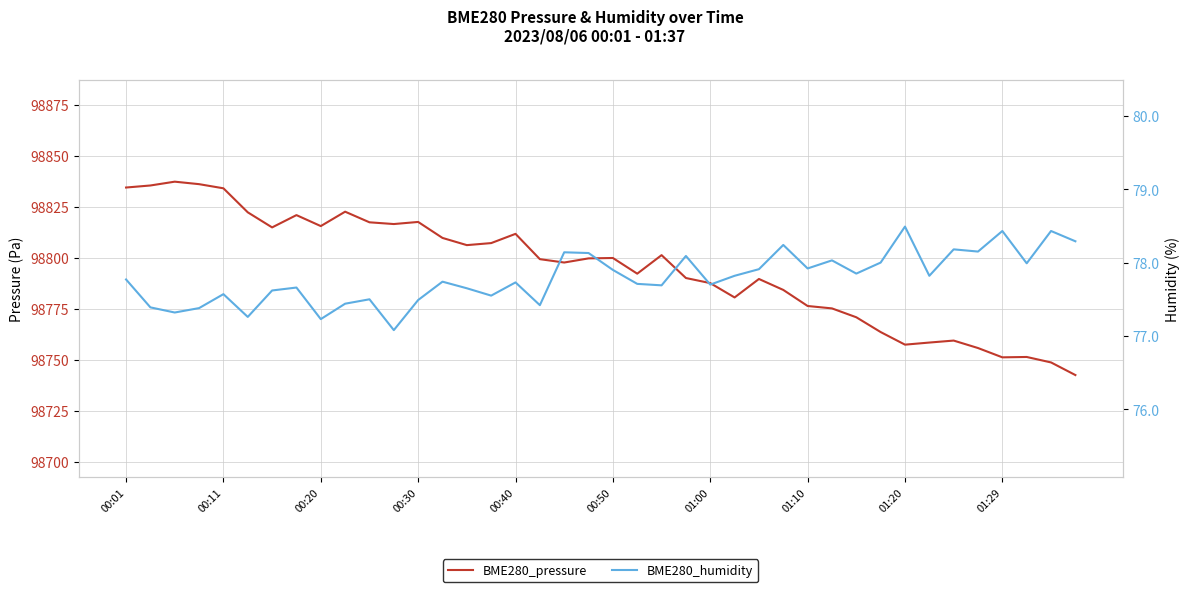

What is the sum of the BME280_pressure values at 32 and 22?

197558.7